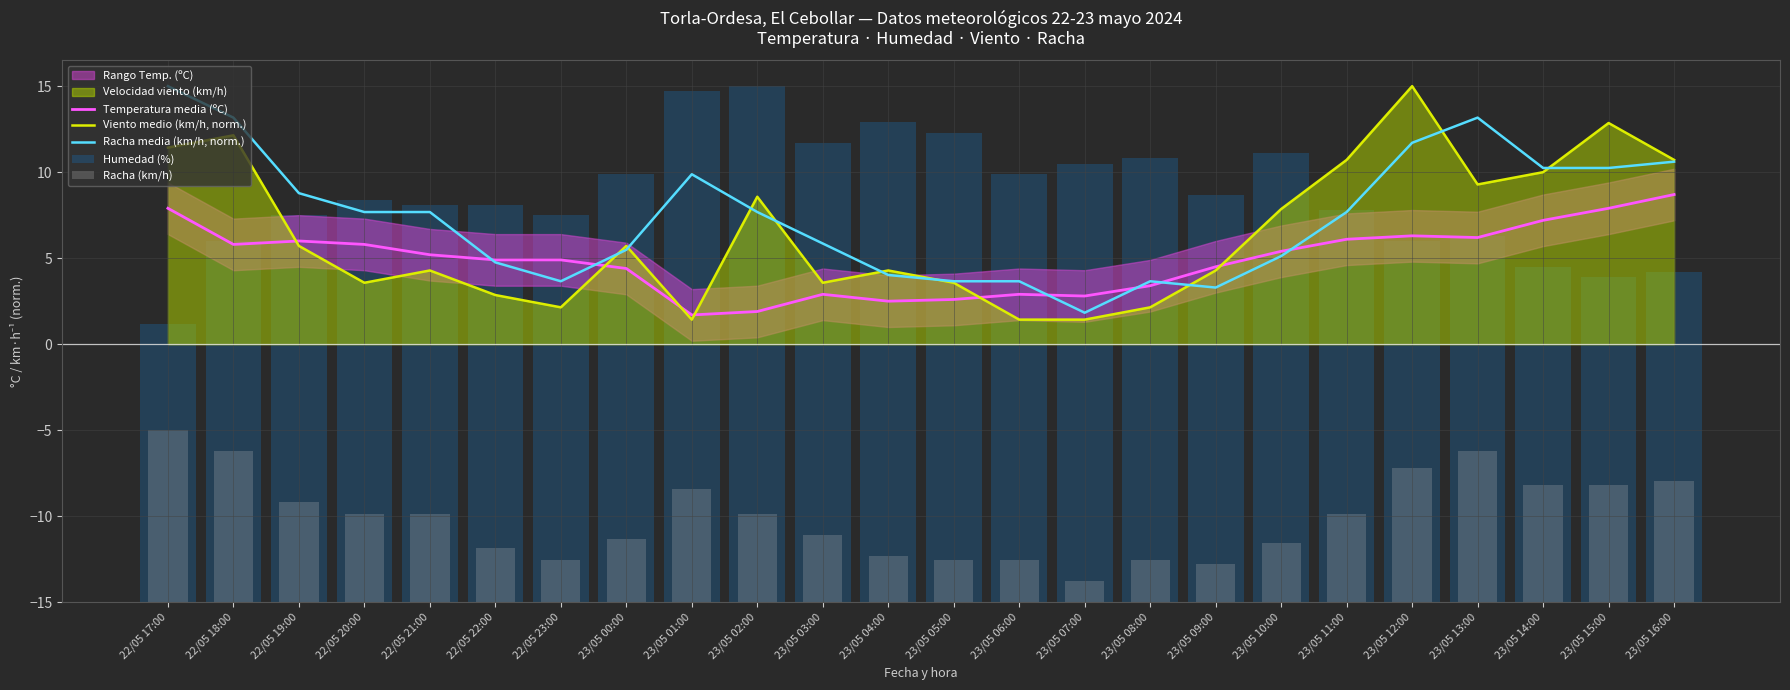

The value of Racha media (km/h, norm.) at 22/05 19:00 is 4.8. True or false?

False